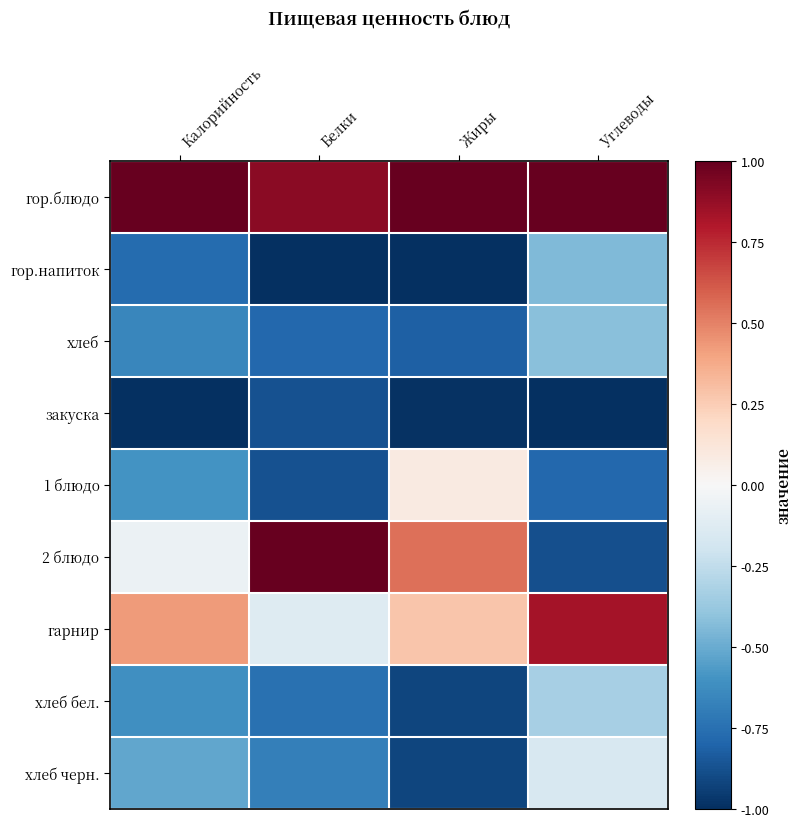

Reading right to left, transcribe all the data shown in this chart.

гор.блюдо: Углеводы=1.0	Жиры=1.0	Белки=0.9	Калорийность=1.0
гор.напиток: Углеводы=-0.4	Жиры=-1.0	Белки=-1.0	Калорийность=-0.8
хлеб: Углеводы=-0.4	Жиры=-0.8	Белки=-0.8	Калорийность=-0.7
закуска: Углеводы=-1.0	Жиры=-1.0	Белки=-0.9	Калорийность=-1.0
1 блюдо: Углеводы=-0.8	Жиры=0.1	Белки=-0.9	Калорийность=-0.6
2 блюдо: Углеводы=-0.9	Жиры=0.5	Белки=1.0	Калорийность=-0.1
гарнир: Углеводы=0.8	Жиры=0.3	Белки=-0.1	Калорийность=0.4
хлеб бел.: Углеводы=-0.3	Жиры=-0.9	Белки=-0.7	Калорийность=-0.6
хлеб черн.: Углеводы=-0.2	Жиры=-0.9	Белки=-0.7	Калорийность=-0.5